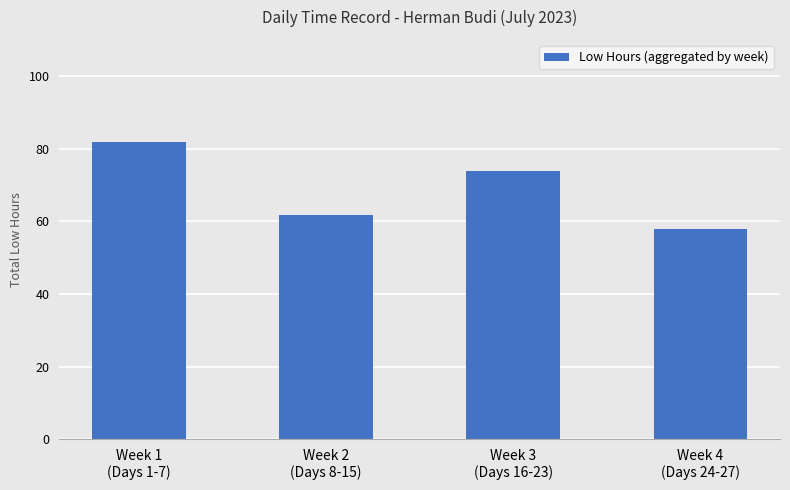

What is the sum of all values?

275.4